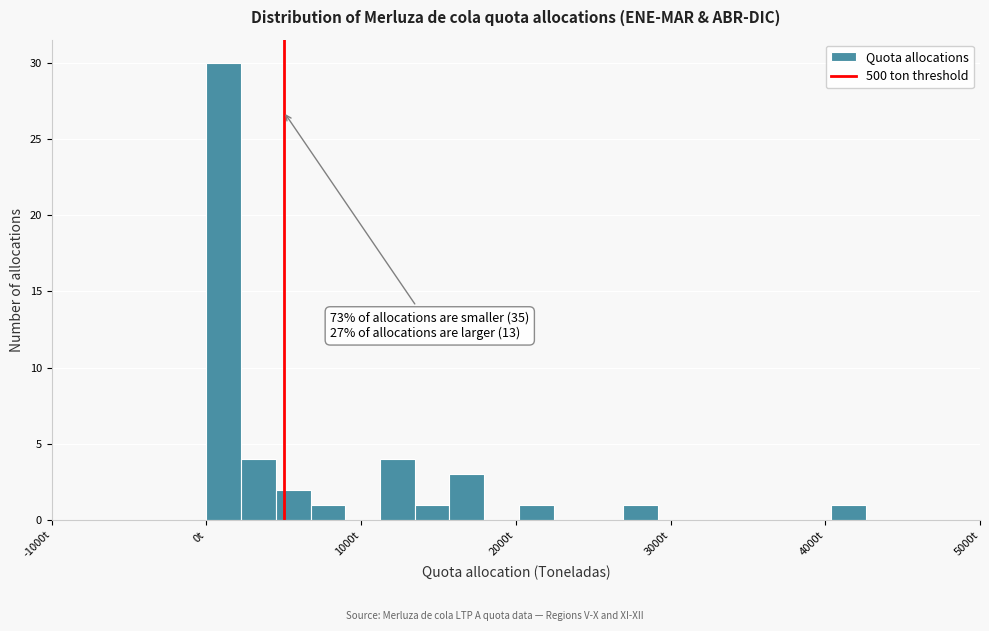

Around what value on the x-axis is the tallest bar? Give the approximate position of its centre, as read against the axis.

100